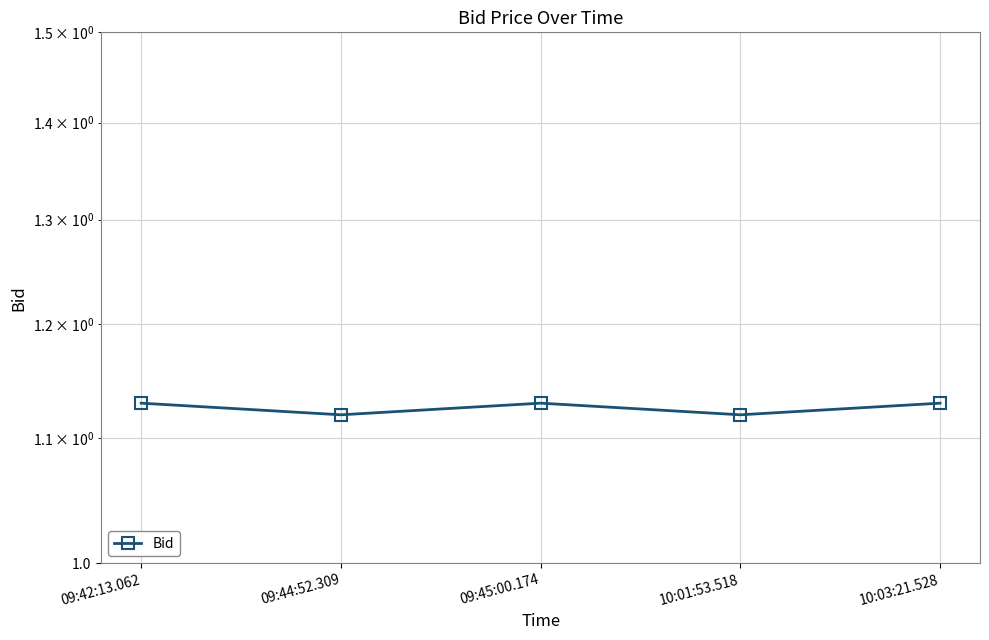

True or false: the data shows 1.5 at 09:44:52.309.

False